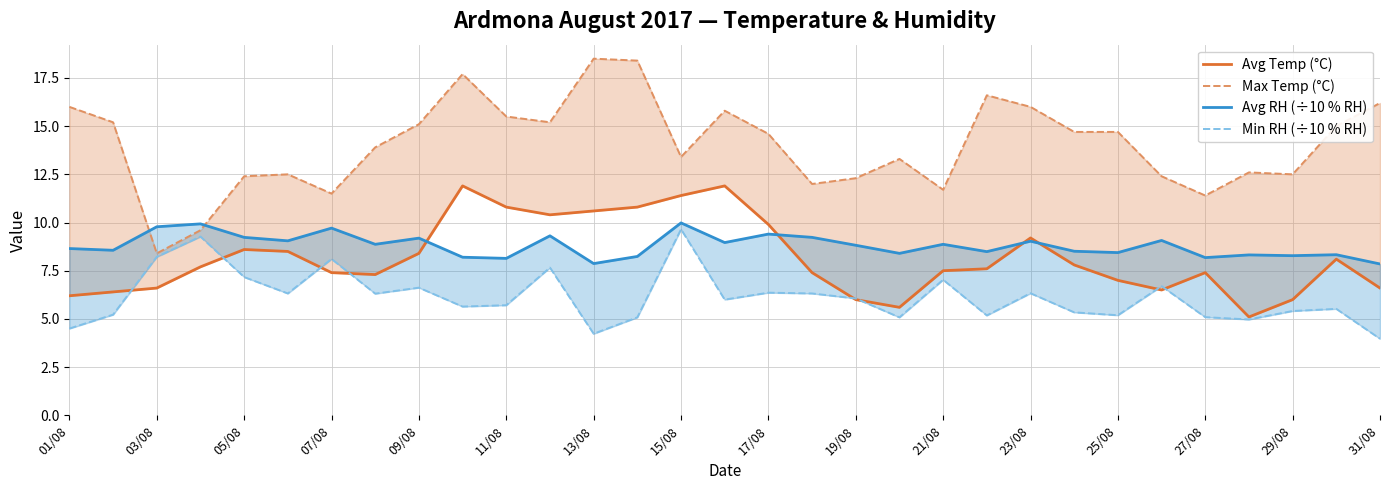

Which series has the largest range (max minus min)?

Max Temp (°C)